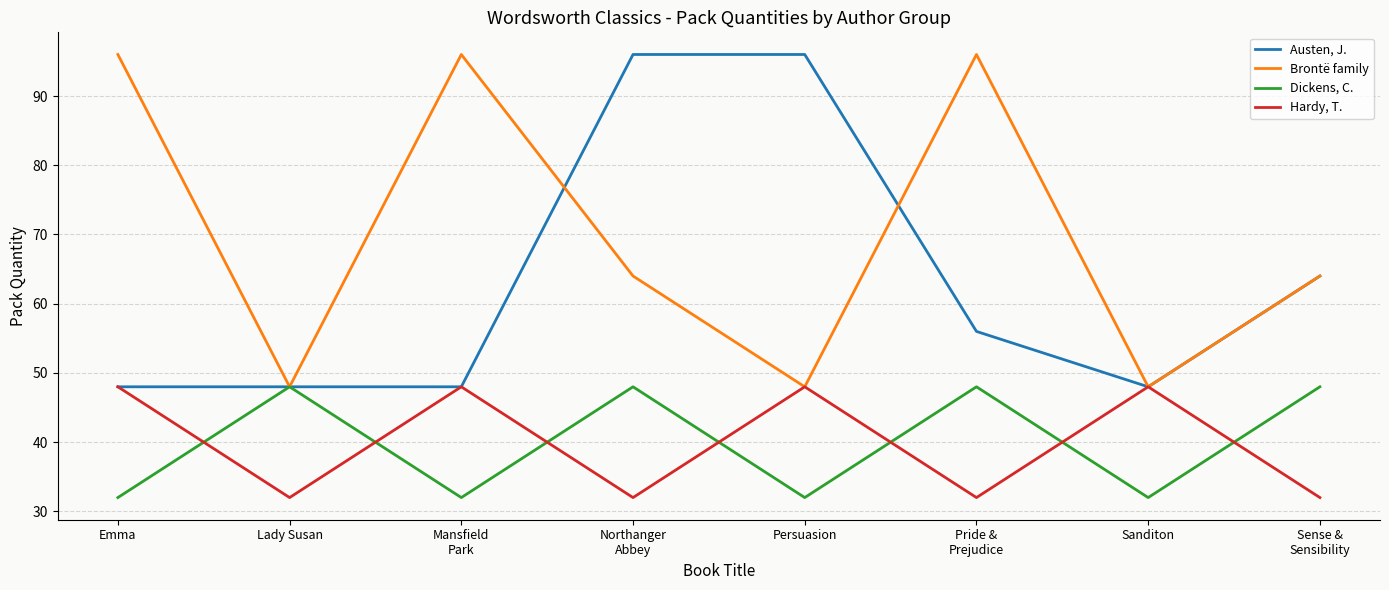

What is the maximum value for Brontë family?

96